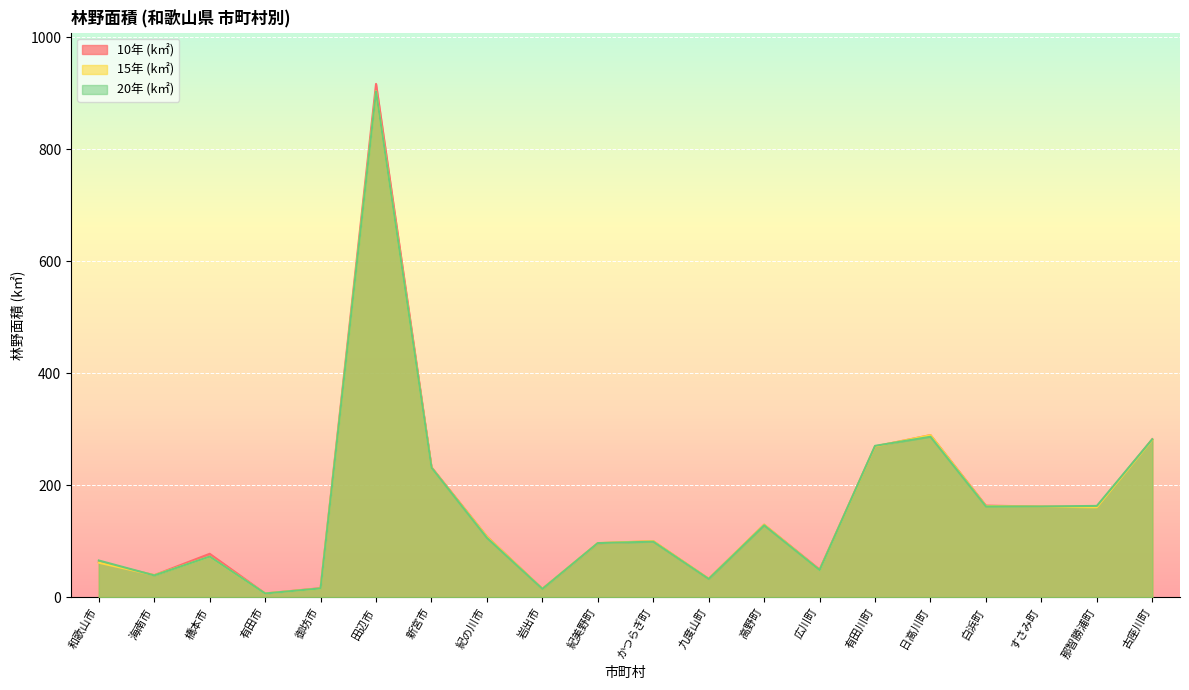

Which label corresponds to the smallest value in the chart?

有田市